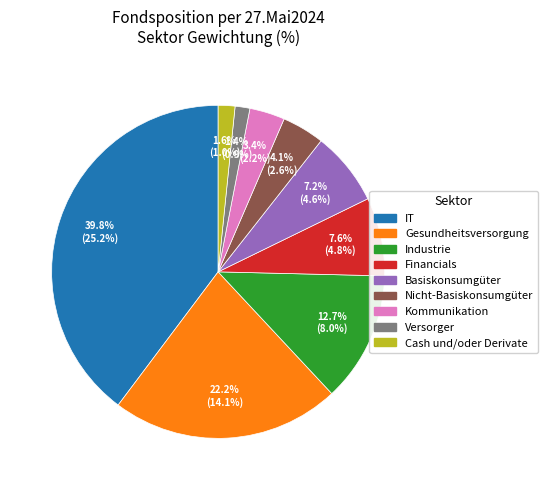

To the nearest percent, what portion does Gesundheitsversorgung represent?

22%